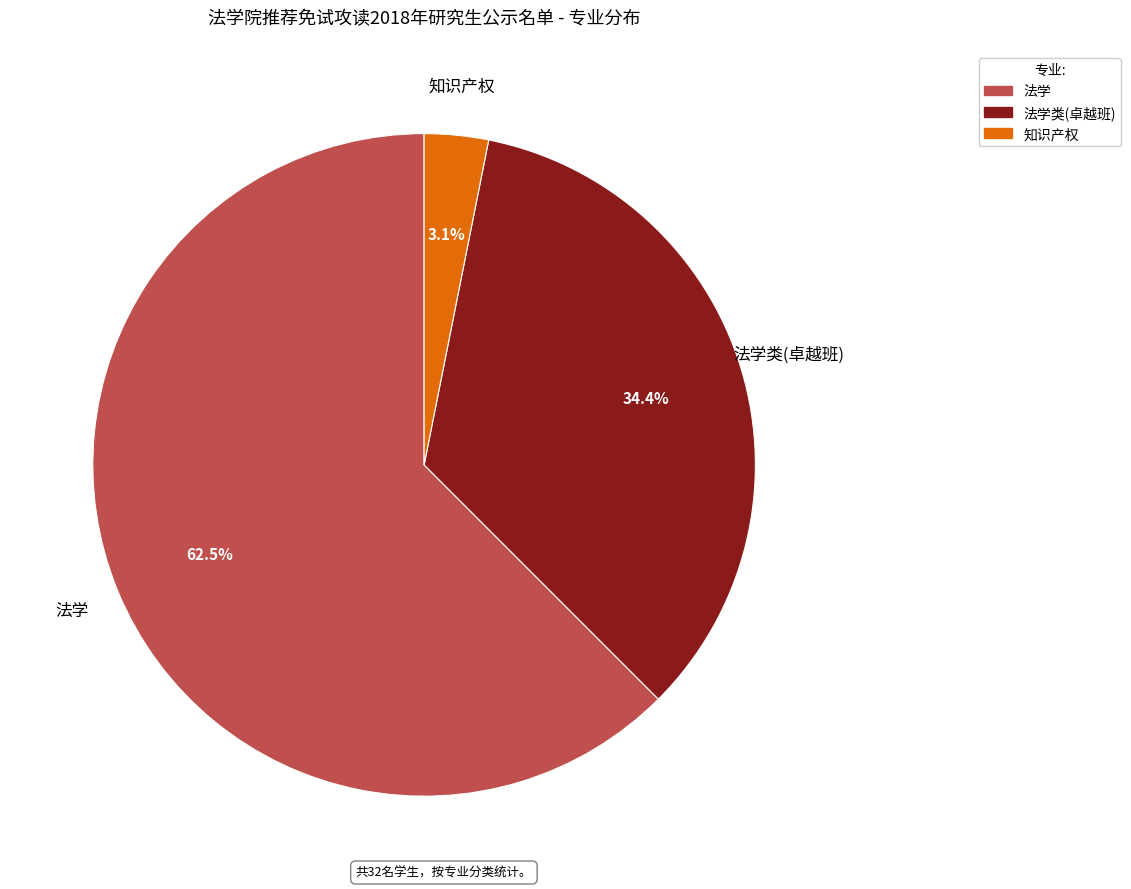

Is there any slice that represents more than half of the pie?

Yes